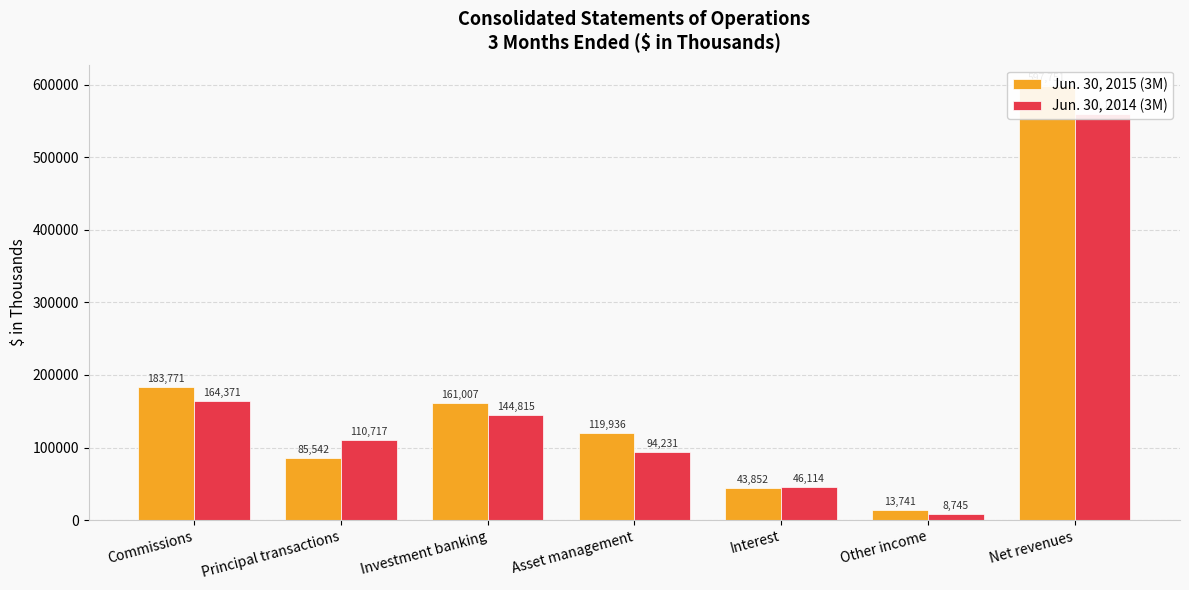

The value of Jun. 30, 2015 (3M) at Investment banking is 161007. True or false?

True